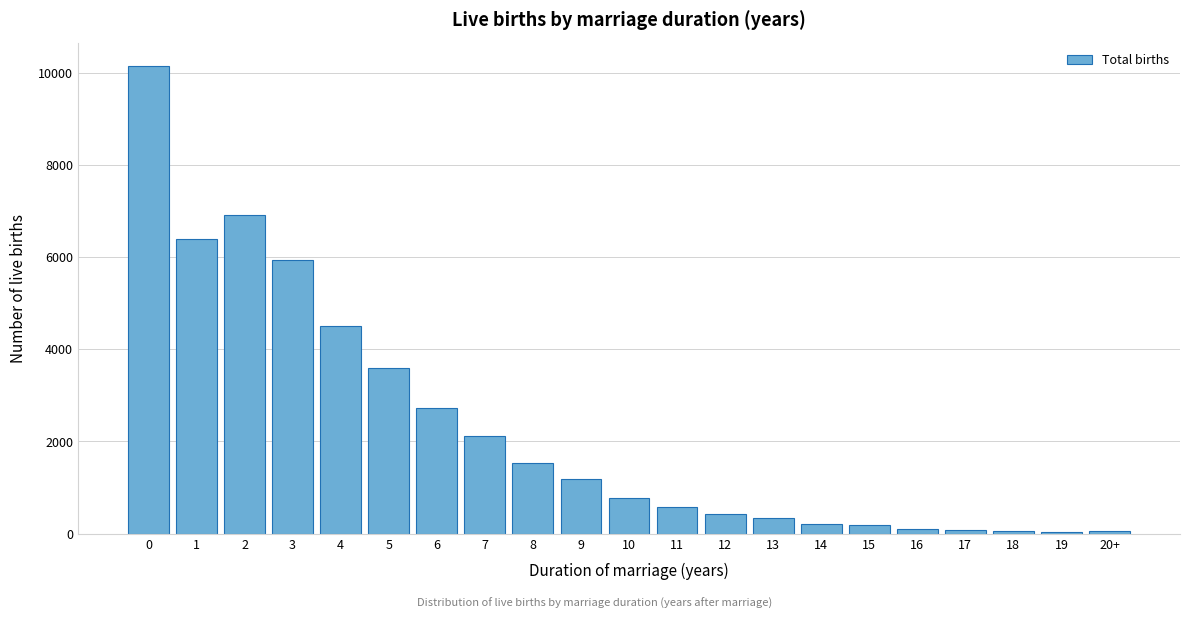

Is it true that the value at 9 is 1533?

False